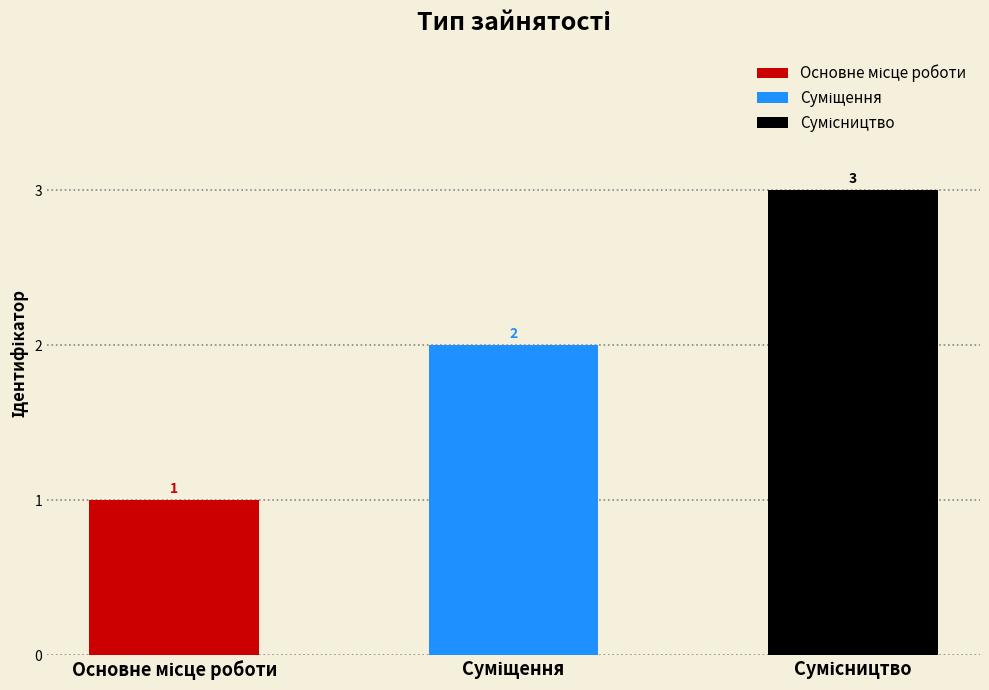

Reading left to right, extract all data points from this chart.

Основне місце роботи=1	Суміщення=2	Сумісництво=3